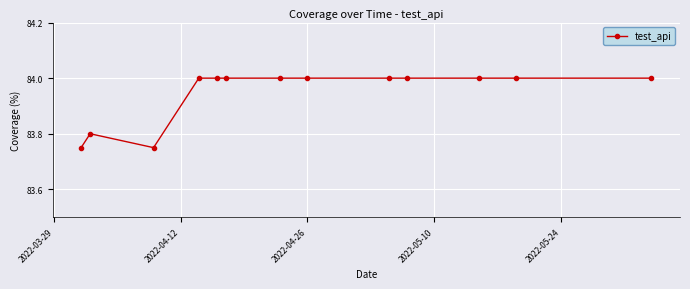

True or false: there are more than 0 points higher than both neighbors.

True